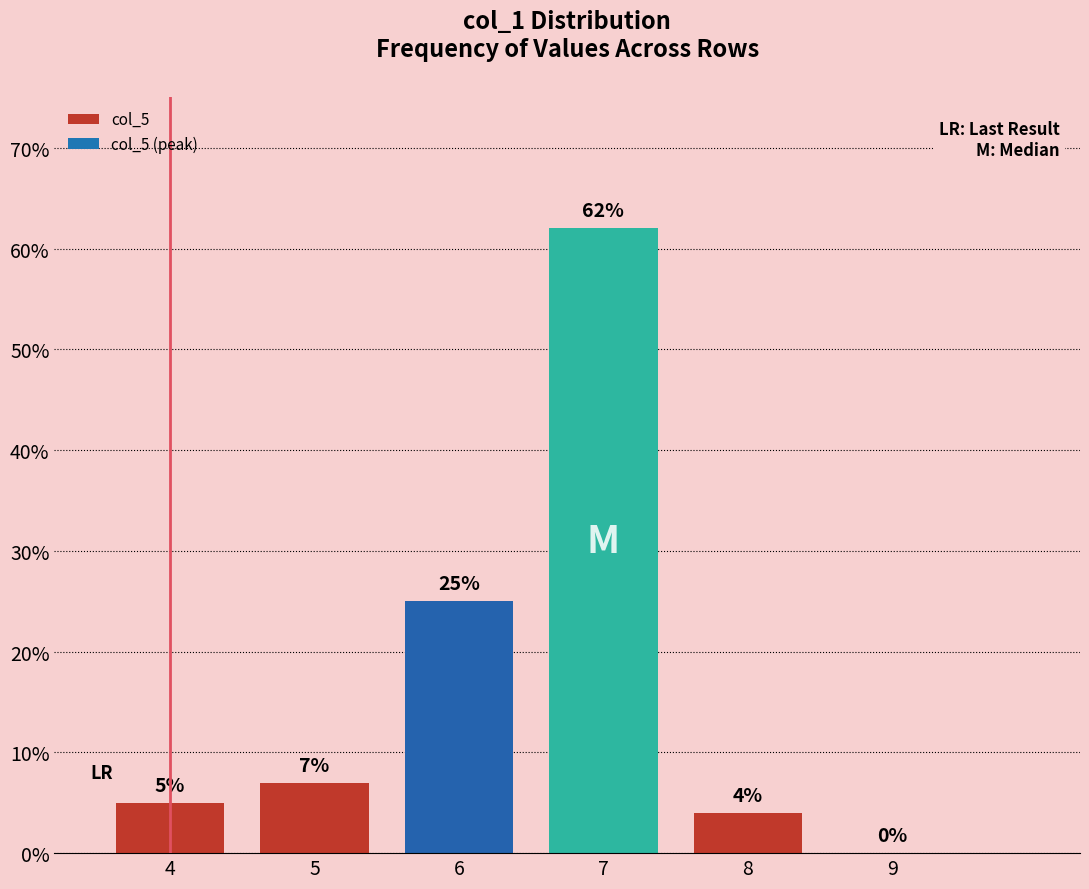

What is the average value?

17